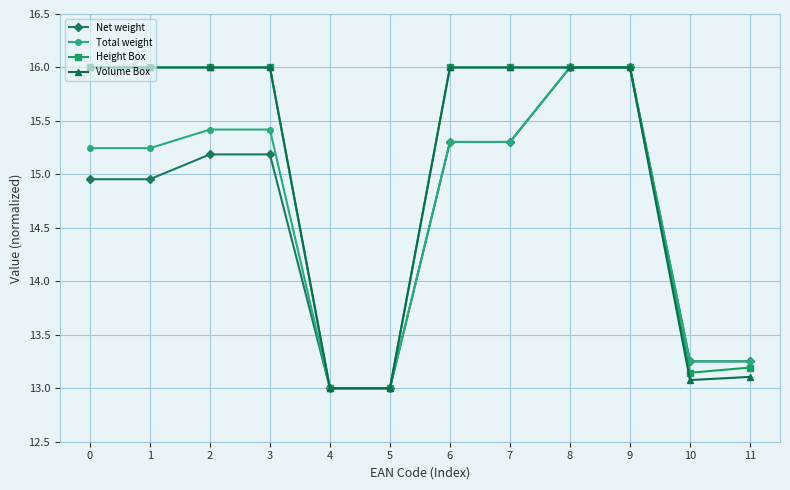

What is the total value across all series at 0?

62.2